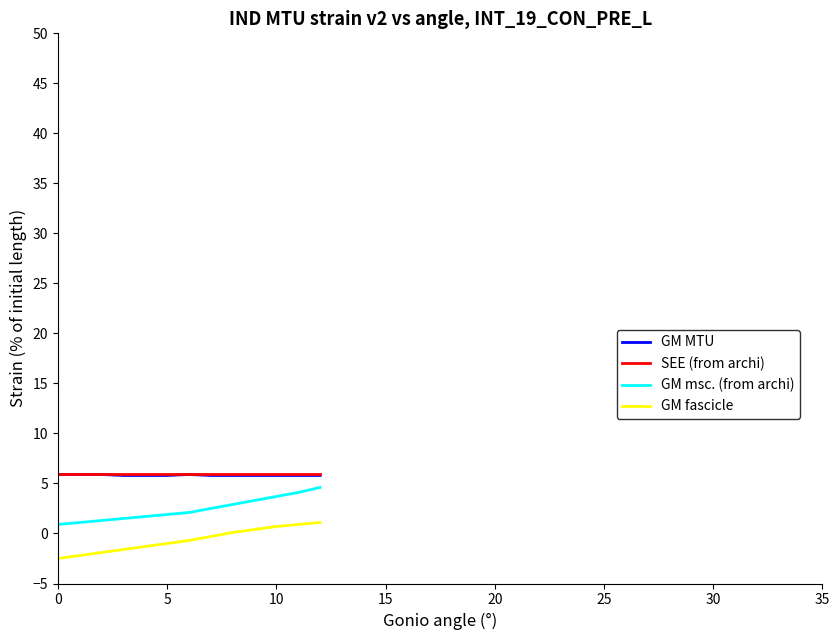

True or false: GM msc. (from archi) and GM MTU intersect in this chart.

False